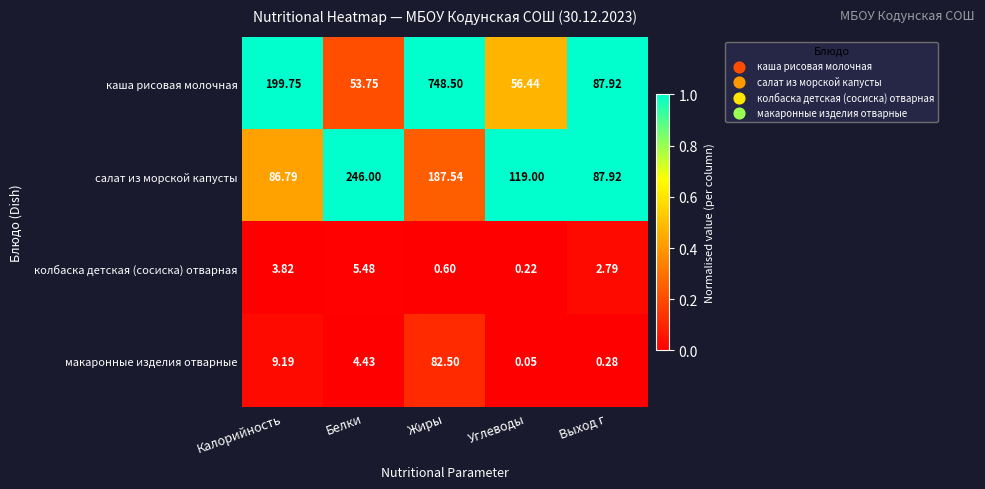

At which category does the chart reach its minimum across all series?

Углеводы